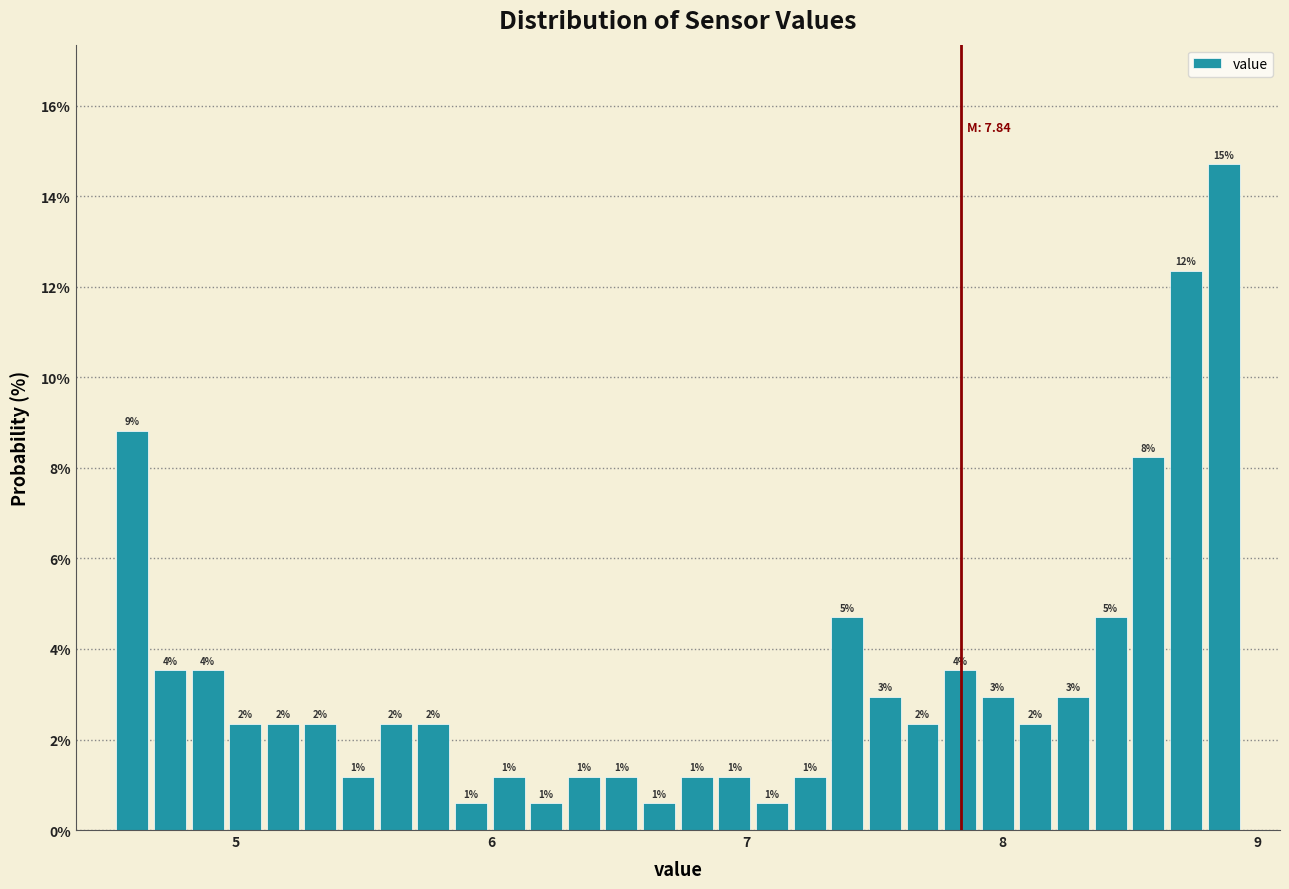

Around what value on the x-axis is the tallest bar? Give the approximate position of its centre, as read against the axis.

8.9